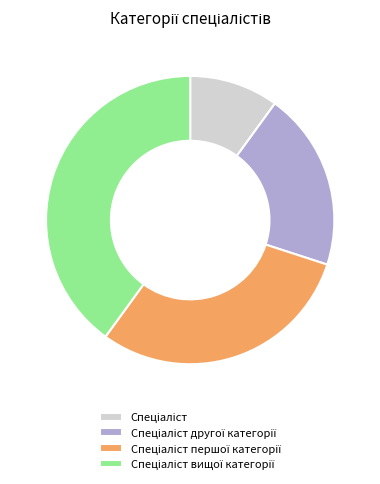

Is there a majority slice in this chart?

No